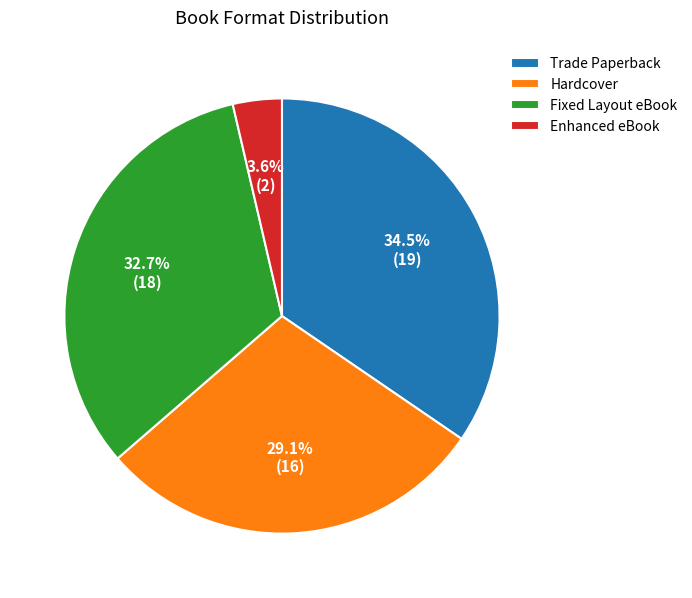

To the nearest percent, what is the average slice percentage?

25%